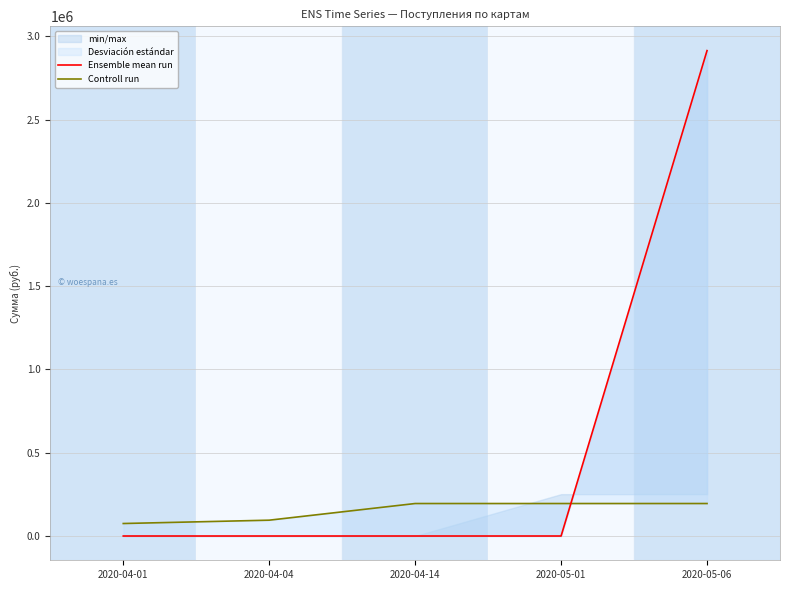

Which series has the largest total across all categories?

Ensemble mean run